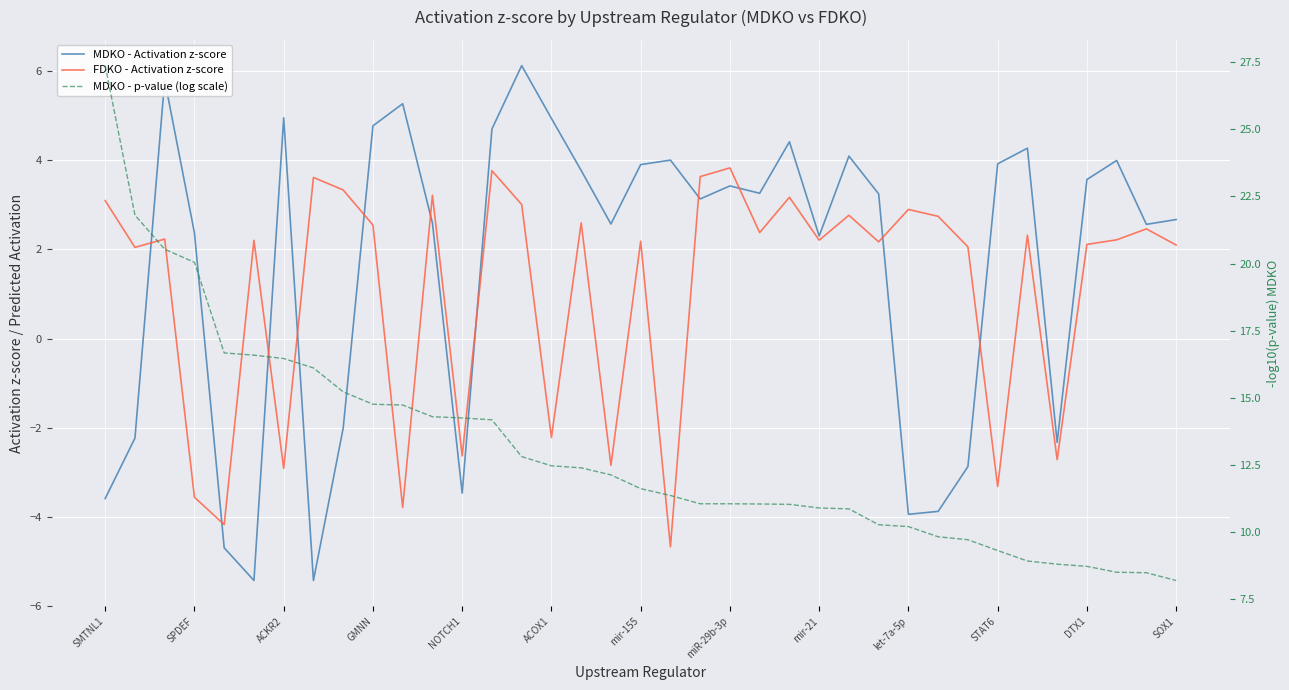

How many lines are shown in the chart?

3